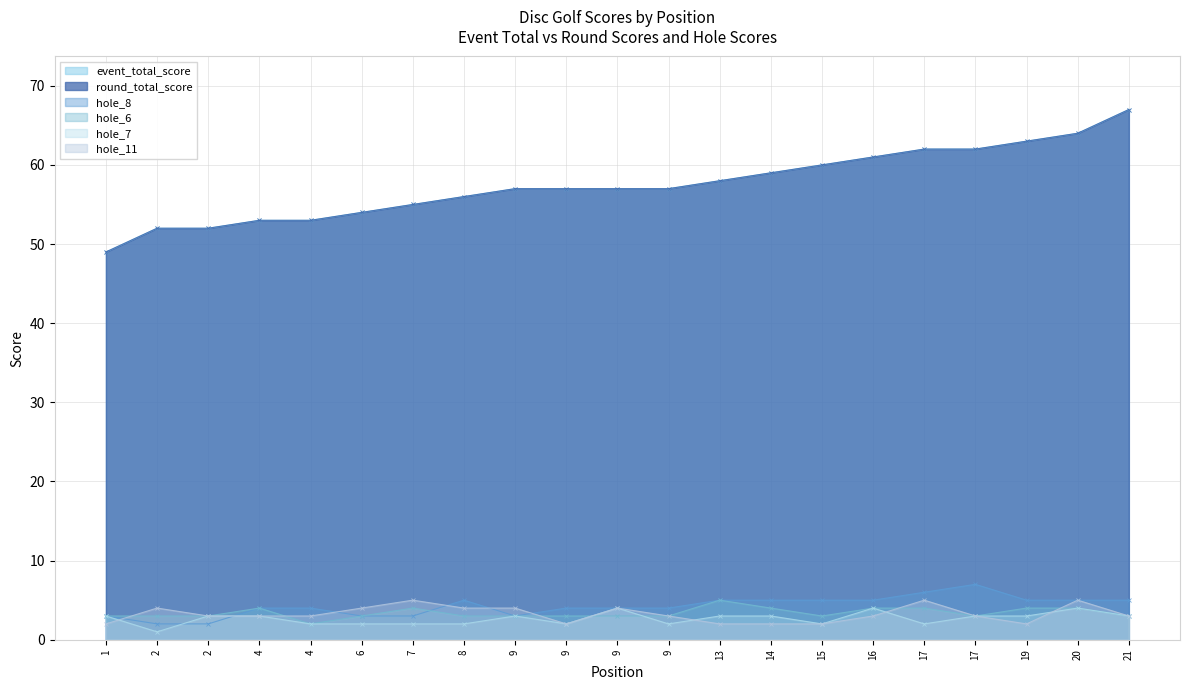

What are all the series names shown in the legend?

event_total_score, round_total_score, hole_8, hole_6, hole_7, hole_11